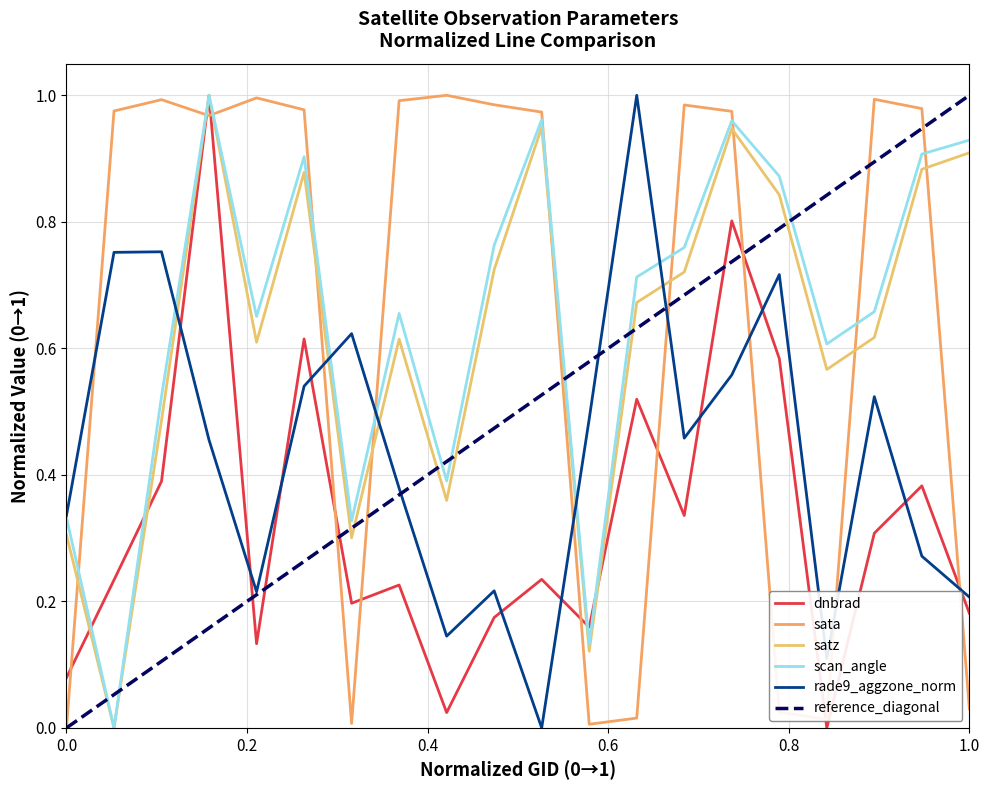

How many data points in sata are above 0?

19